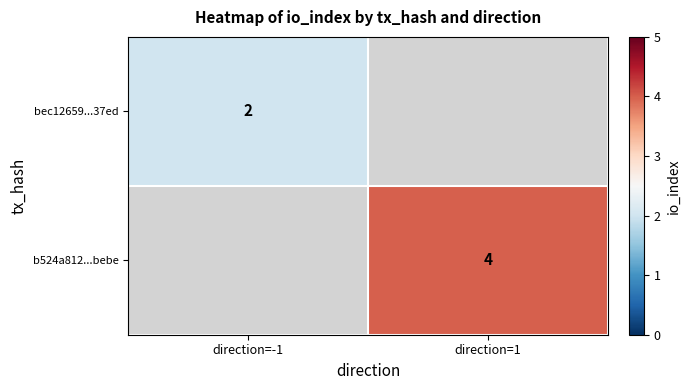

True or false: bec12659...37ed has a value of 2 at direction=-1.

True